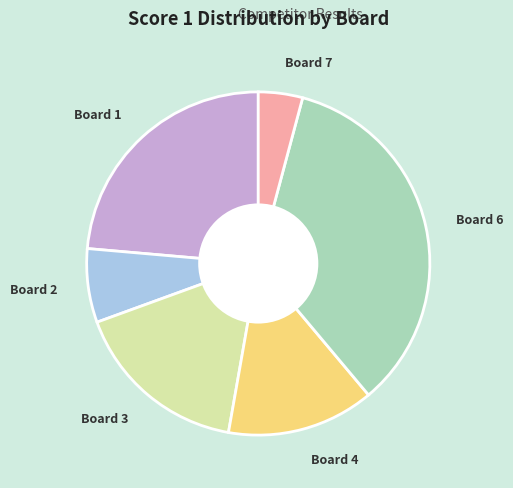

Rank the categories by value from highest to lowest.

Board 6, Board 1, Board 3, Board 4, Board 2, Board 7